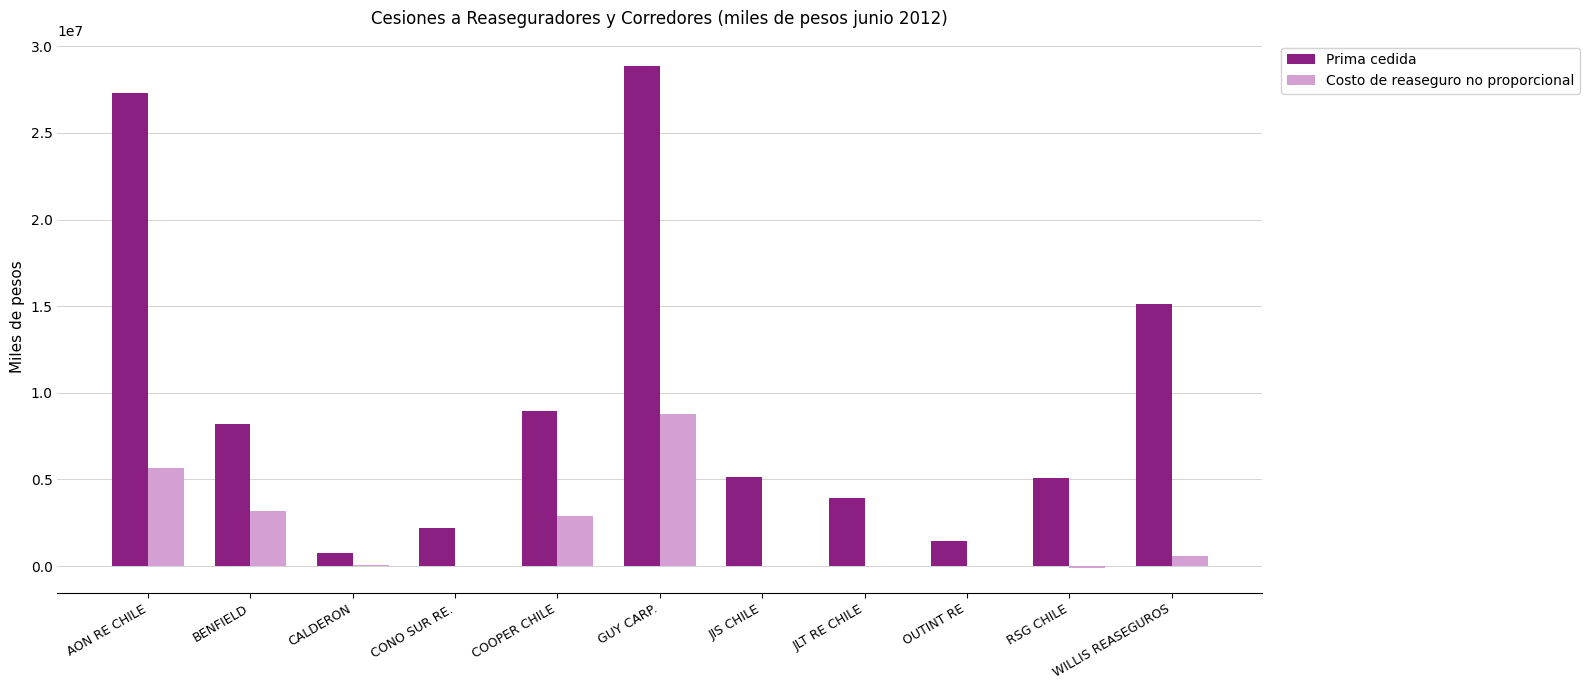

What is the maximum value for Prima cedida?

28875167